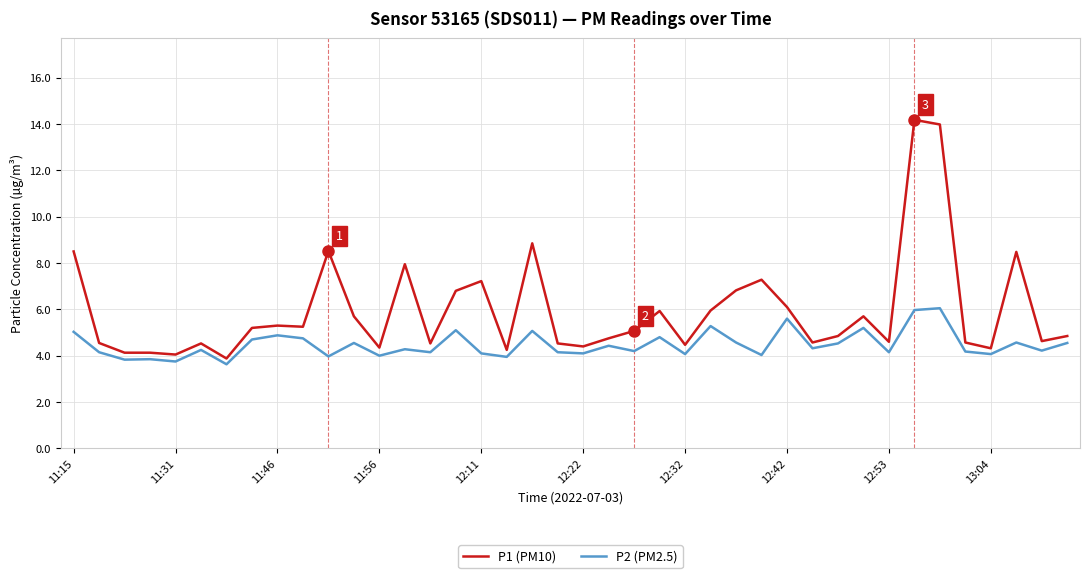

Does the chart have visible grid lines?

Yes